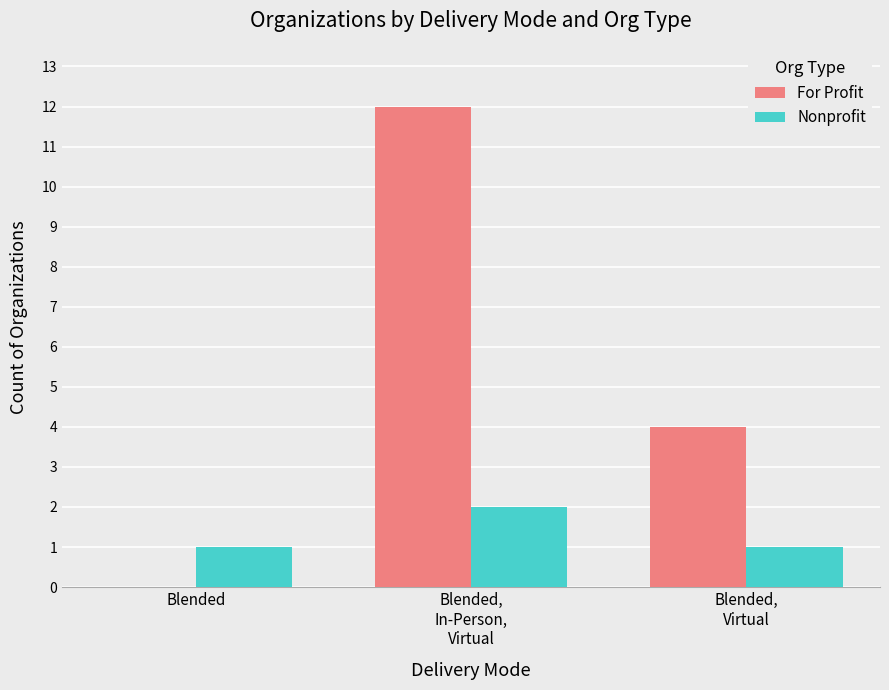

How many groups of bars are there?

3